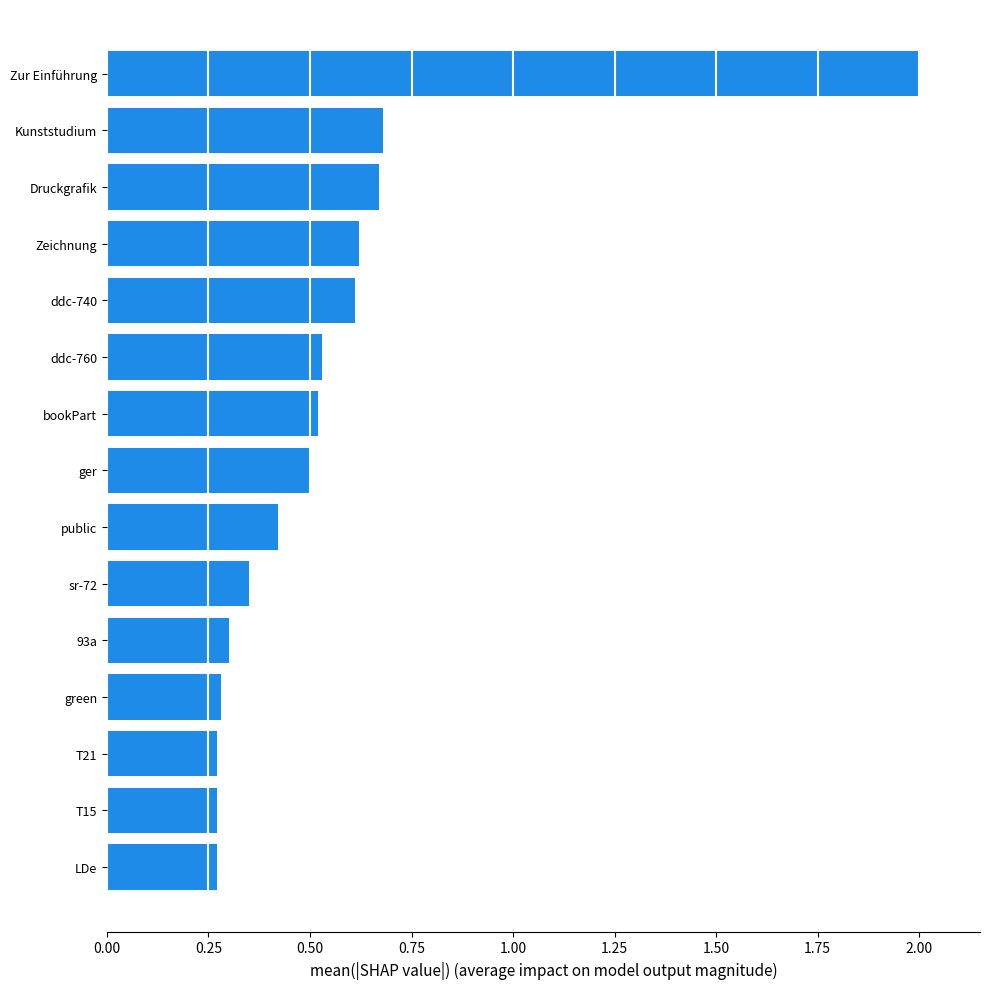

What is the average value?

0.6